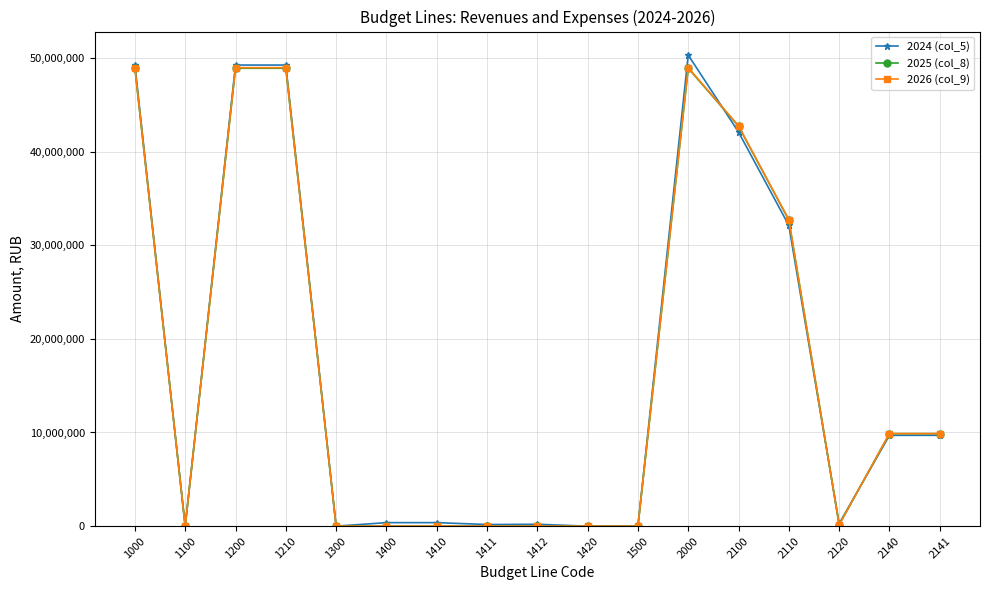

Is the value of 2024 (col_5) at 1410 greater than the value of 2026 (col_9) at 2141?

No